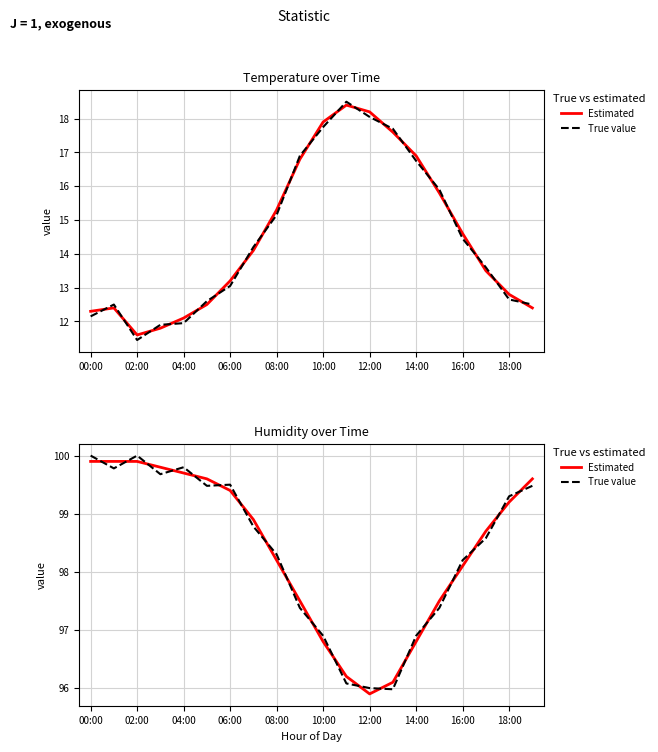

Which category has the highest value across all series?

00:00